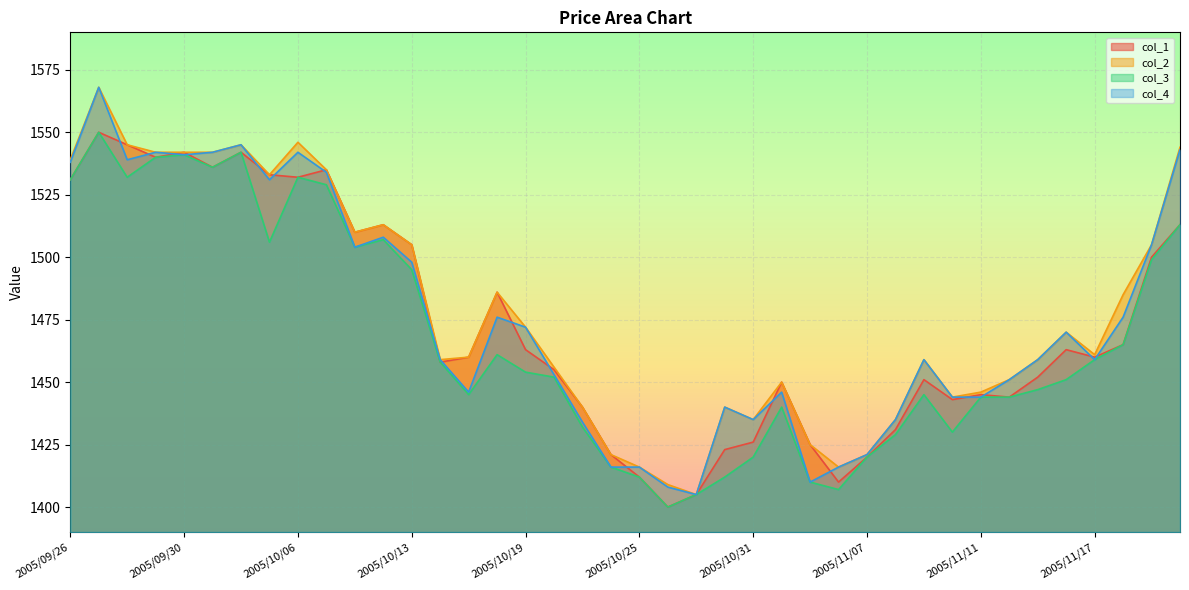

At which category does col_1 reach its first local peak?

2005/09/27